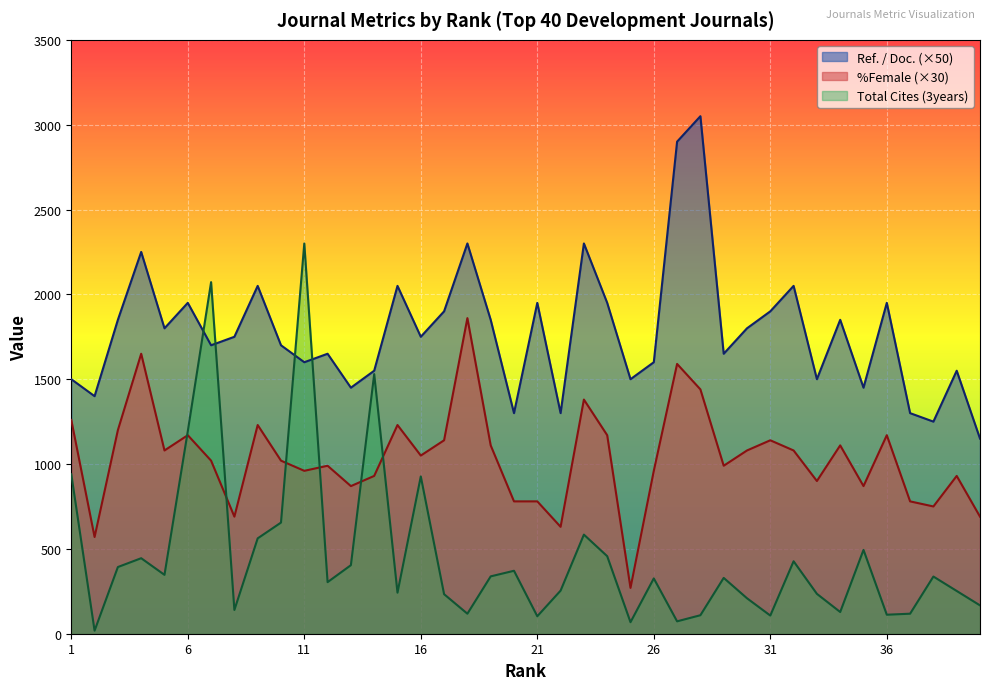

True or false: %Female and Ref. / Doc. intersect in this chart.

False